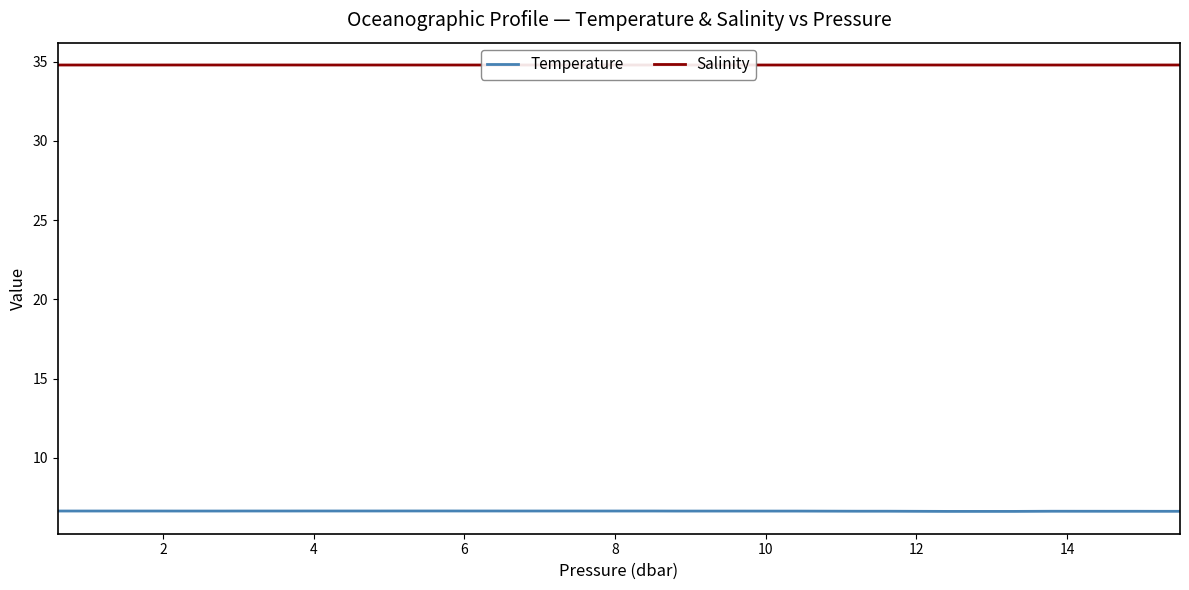

True or false: Salinity and Temperature cross at least once.

False